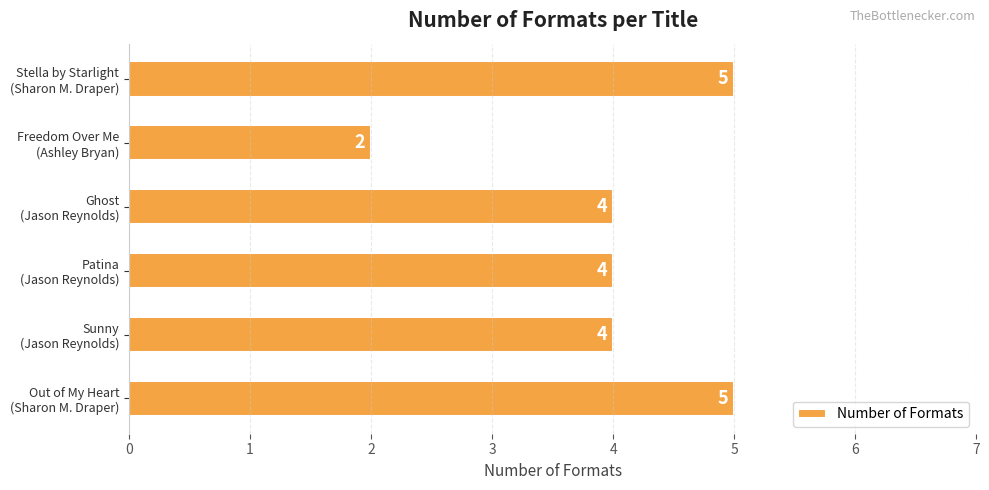

What is the difference between the maximum and second lowest values?

1